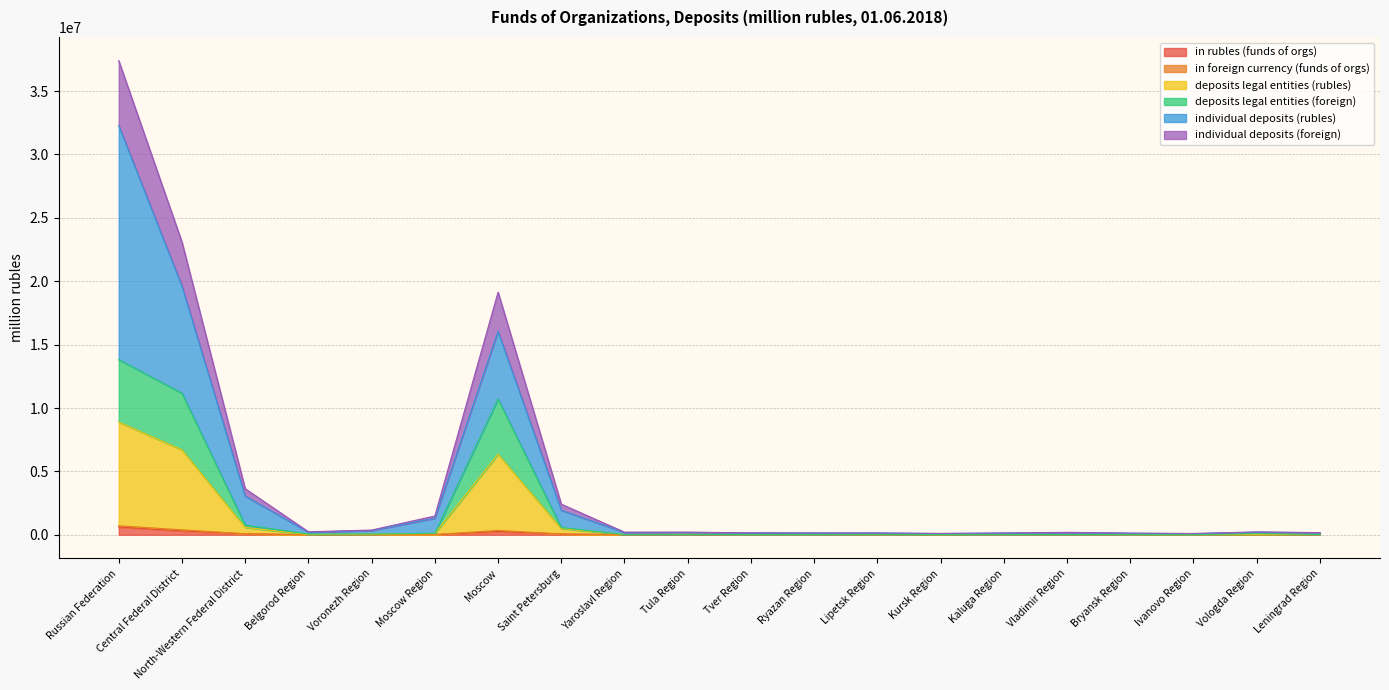

At which category is the sum across all series the highest?

Russian Federation